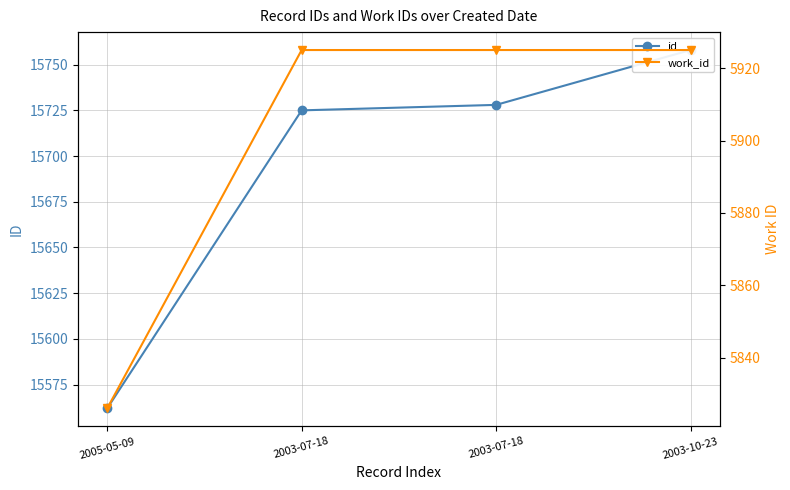

How many data points does each series have?

4